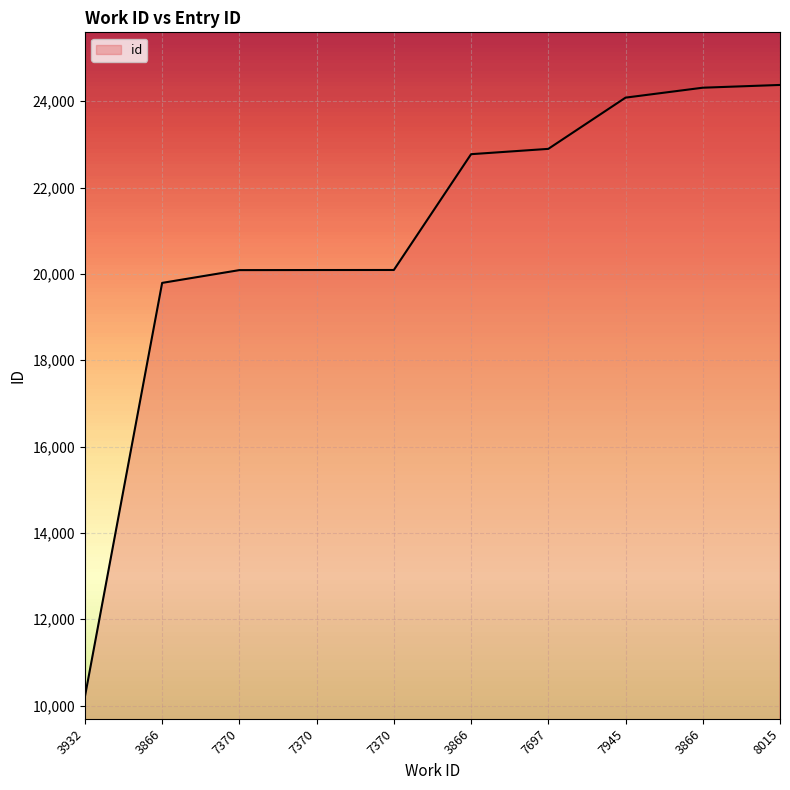

Reading right to left, transcribe all the data shown in this chart.

8015=24378	3866=24314	7945=24084	7697=22897	3866=22774	7370=20091	7370=20090	7370=20088	3866=19792	3932=10205